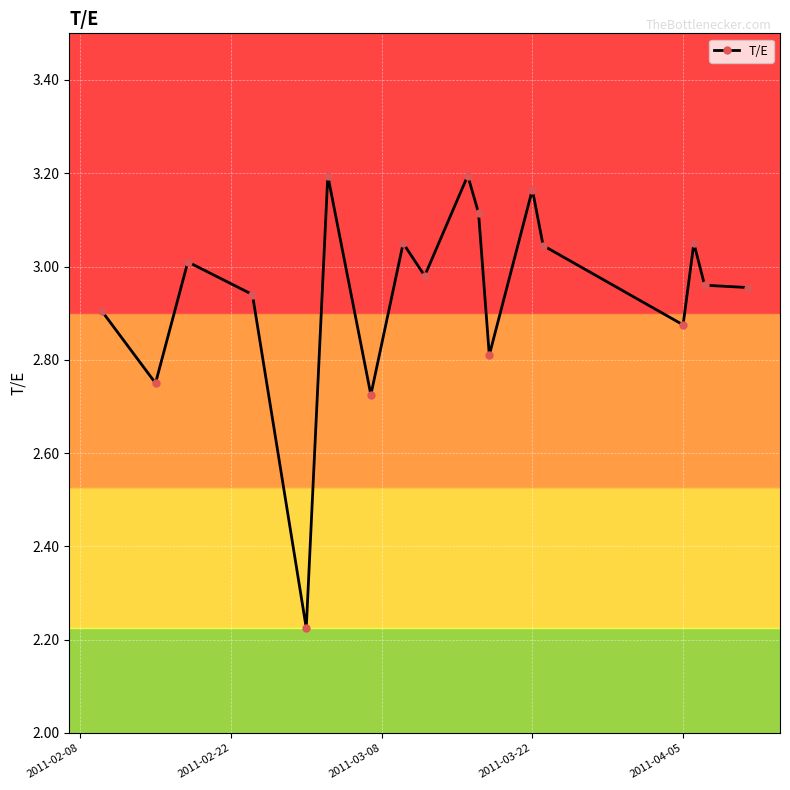

True or false: the data has more than 1 interior local peaks.

True